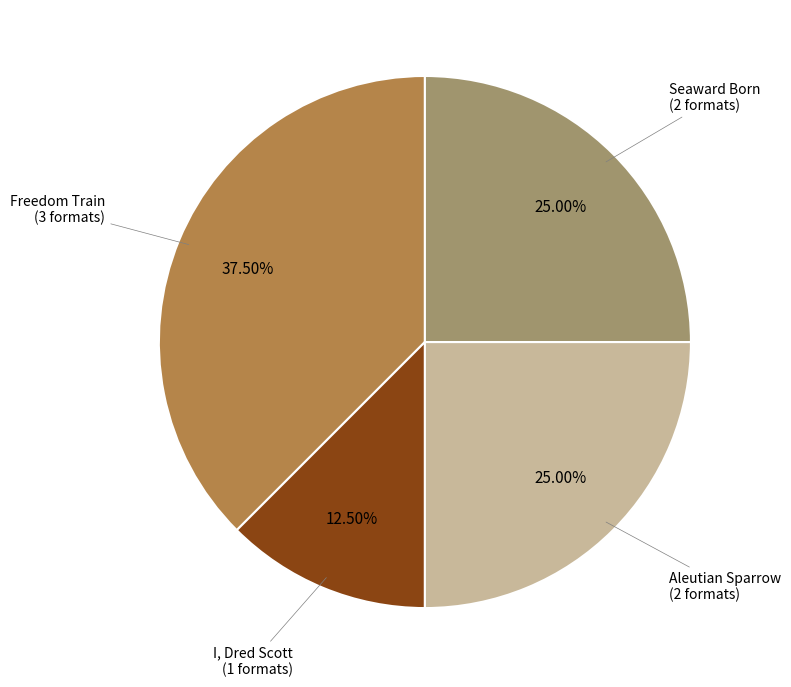

Count the number of slices in the pie.

4